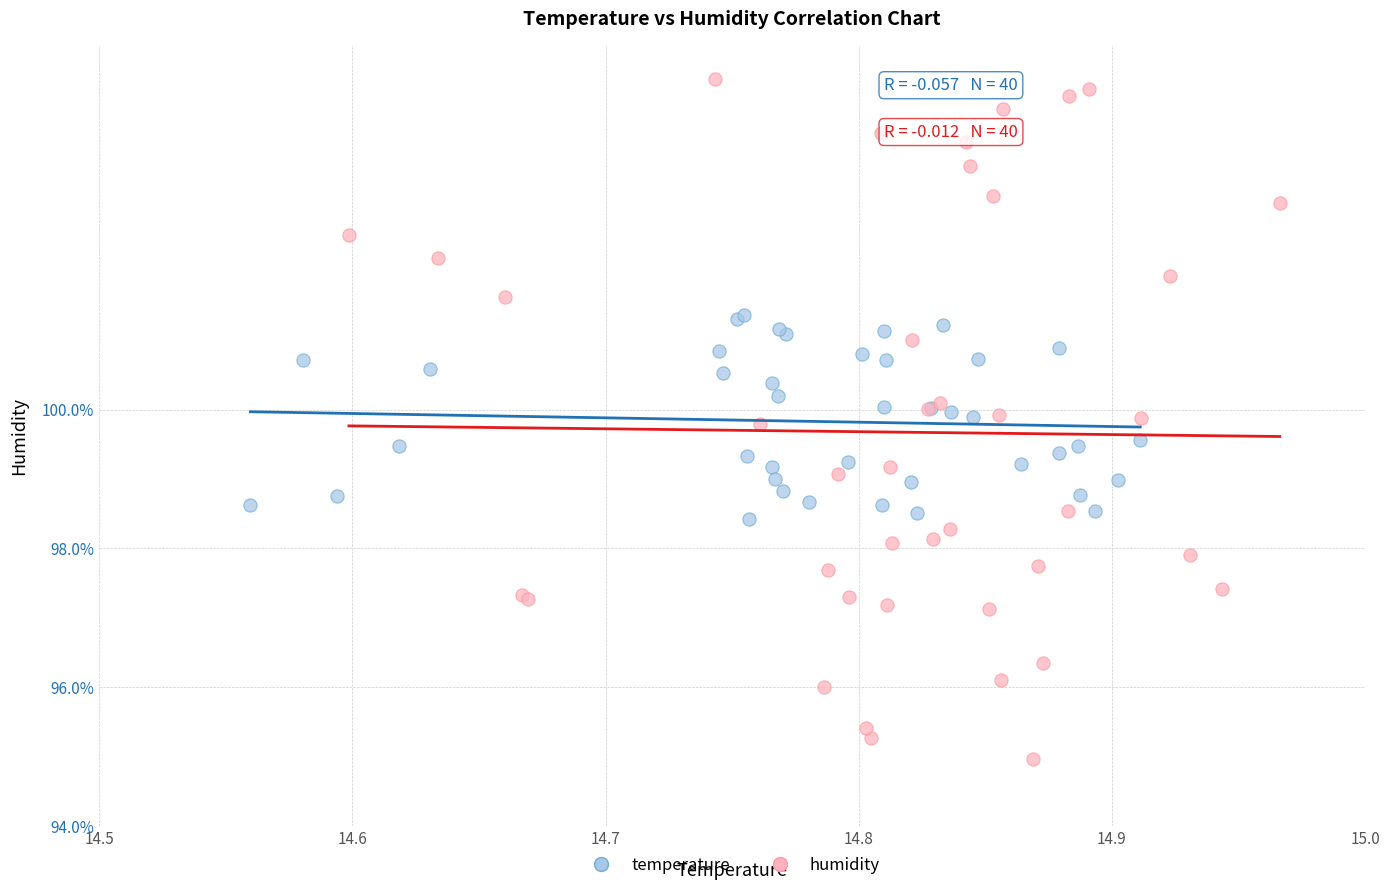

Which series contains the highest Y value?

humidity